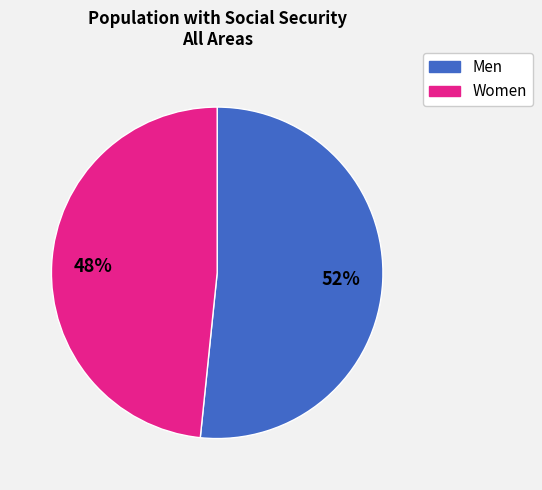

How many slices are in this pie chart?

2